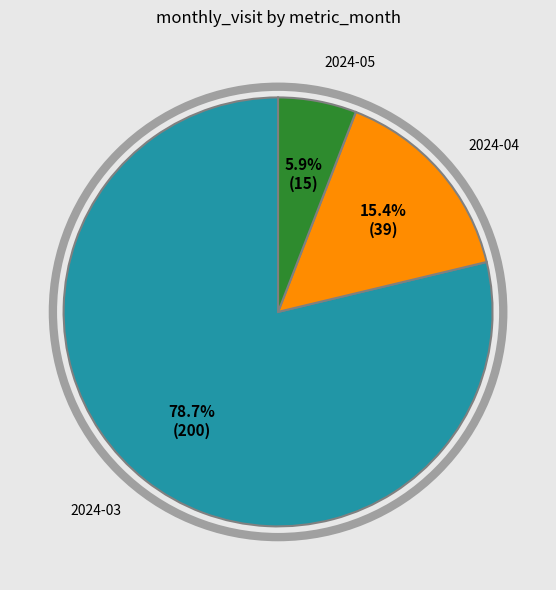

To the nearest percent, what is the average slice percentage?

33%